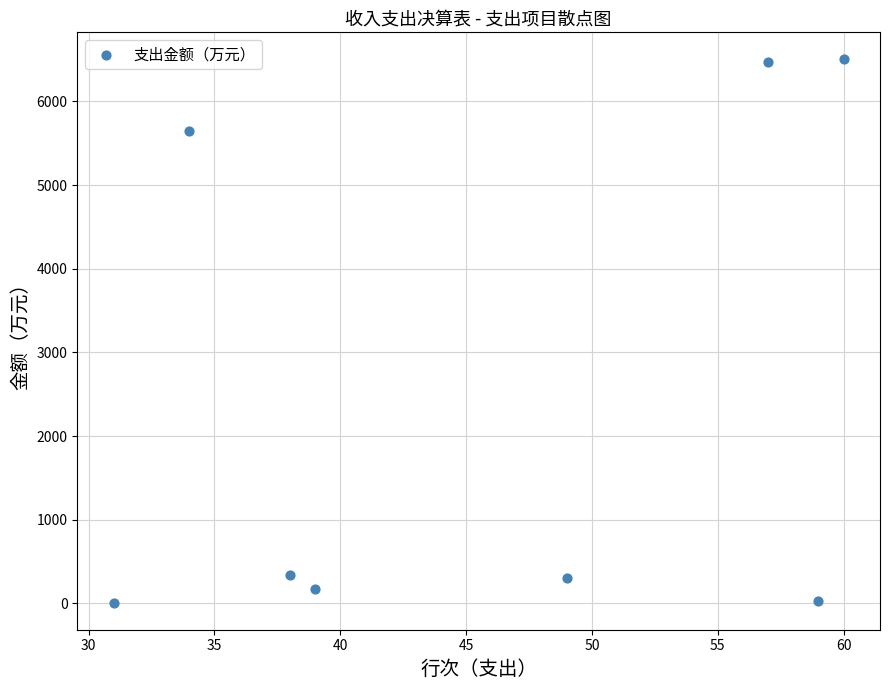

What is the range of Y values (max minus min)?

6490.1